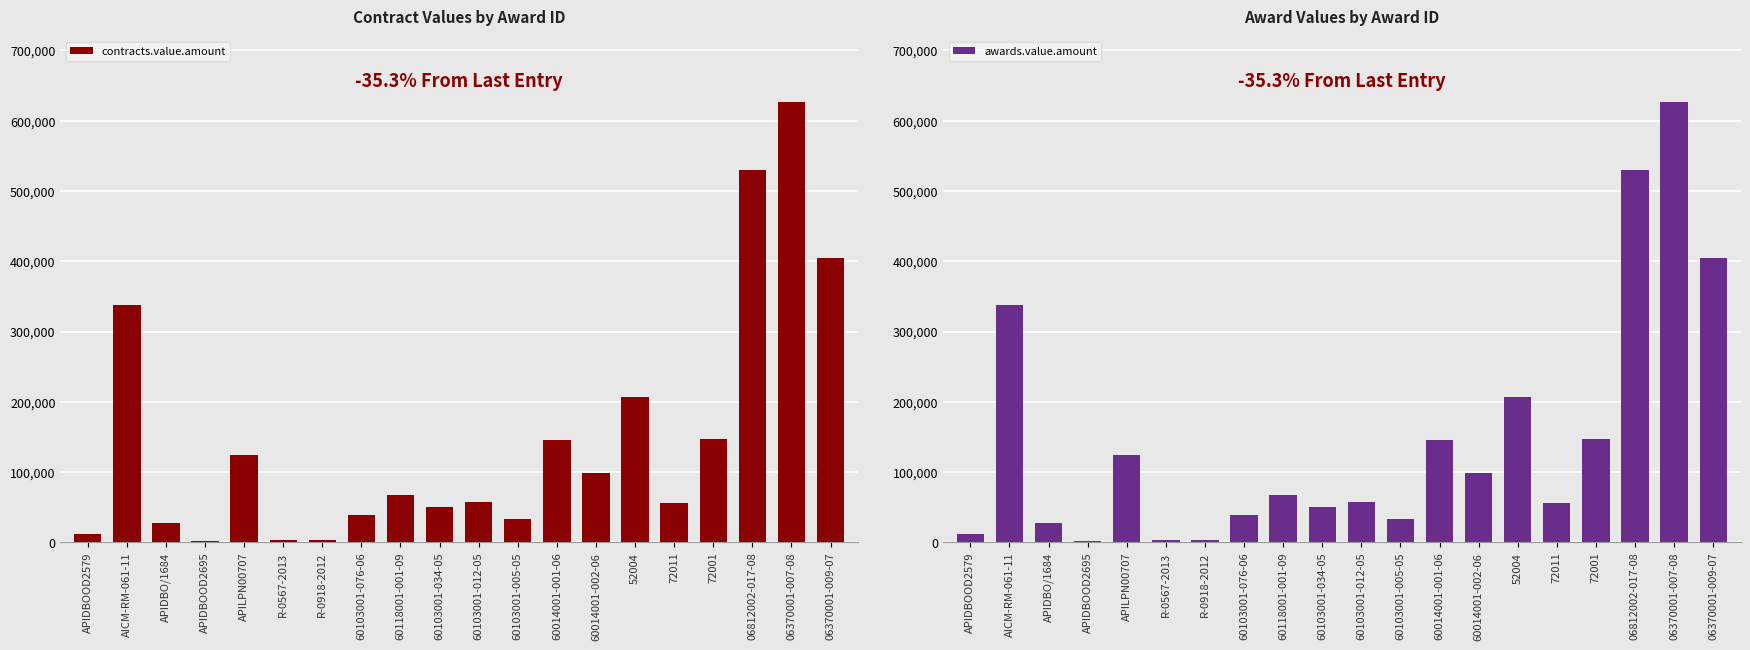

What position from the left is APILPN00707?

5